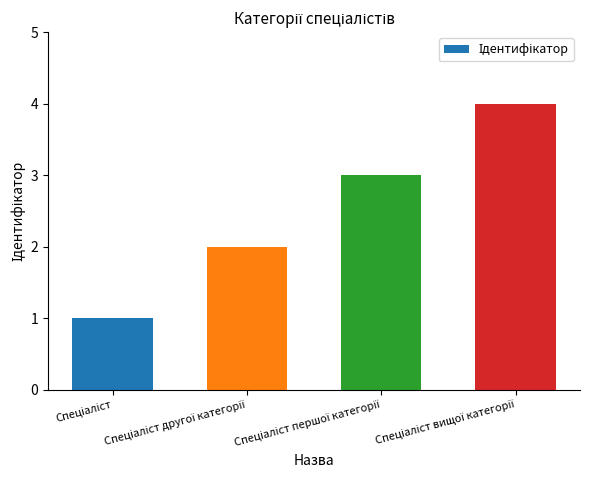

What is the difference between the maximum and minimum values?

3